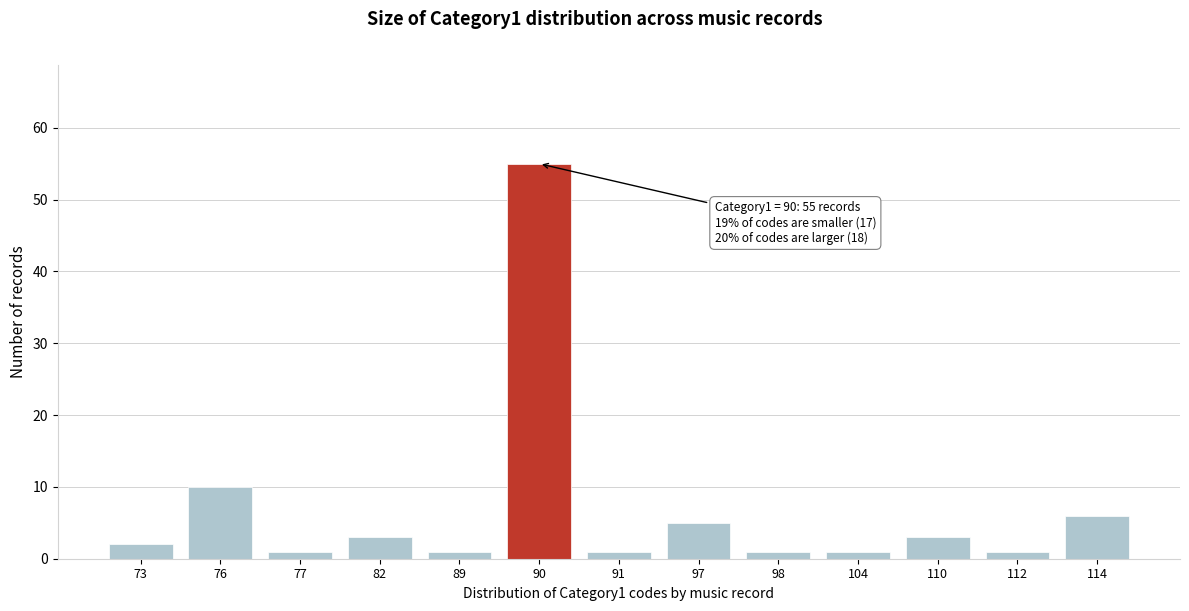

Reading left to right, transcribe all the data shown in this chart.

73=2	76=10	77=1	82=3	89=1	90=55	91=1	97=5	98=1	104=1	110=3	112=1	114=6